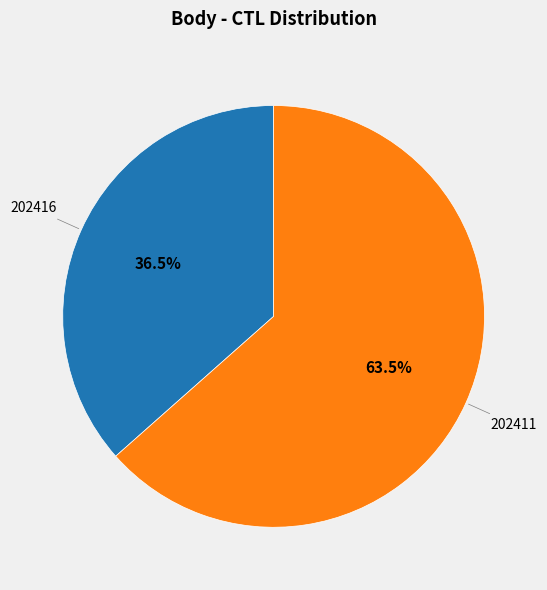

Rank the categories by value from lowest to highest.

202416, 202411